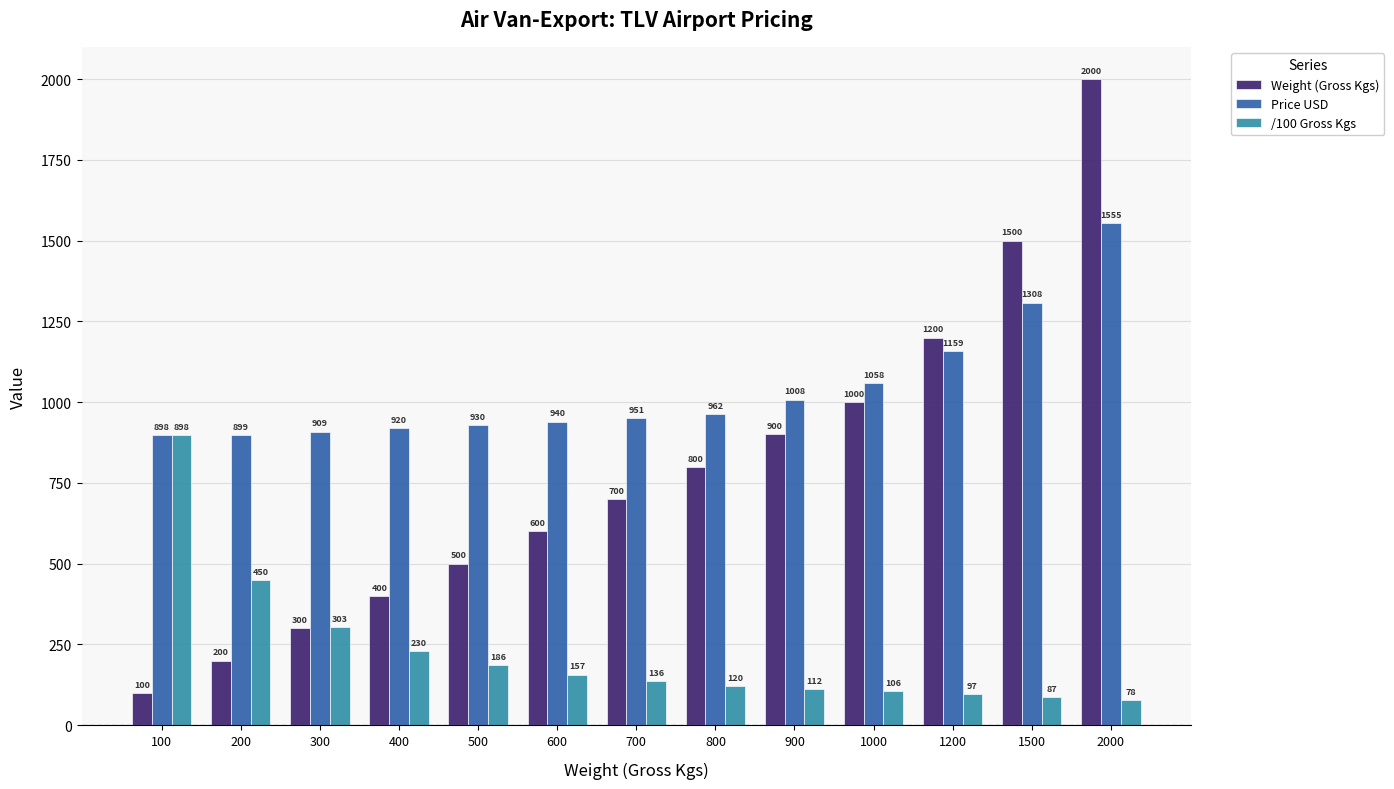

At which category is the sum across all series the highest?

2000